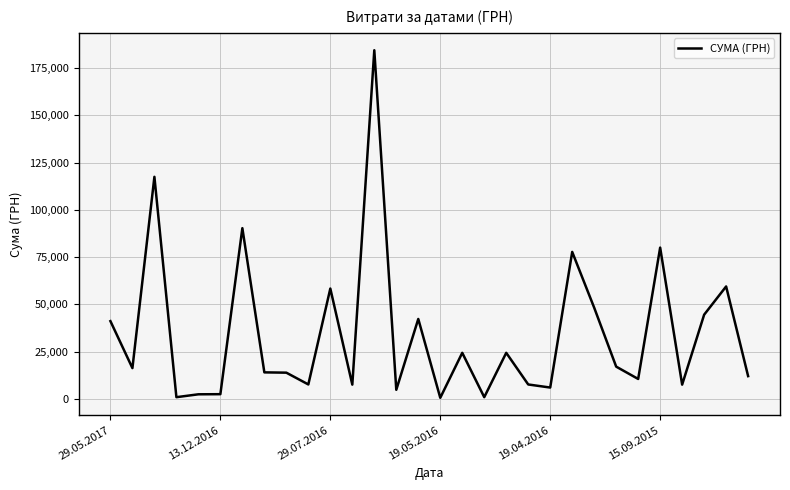

What is the maximum value shown in the chart?

184432.0